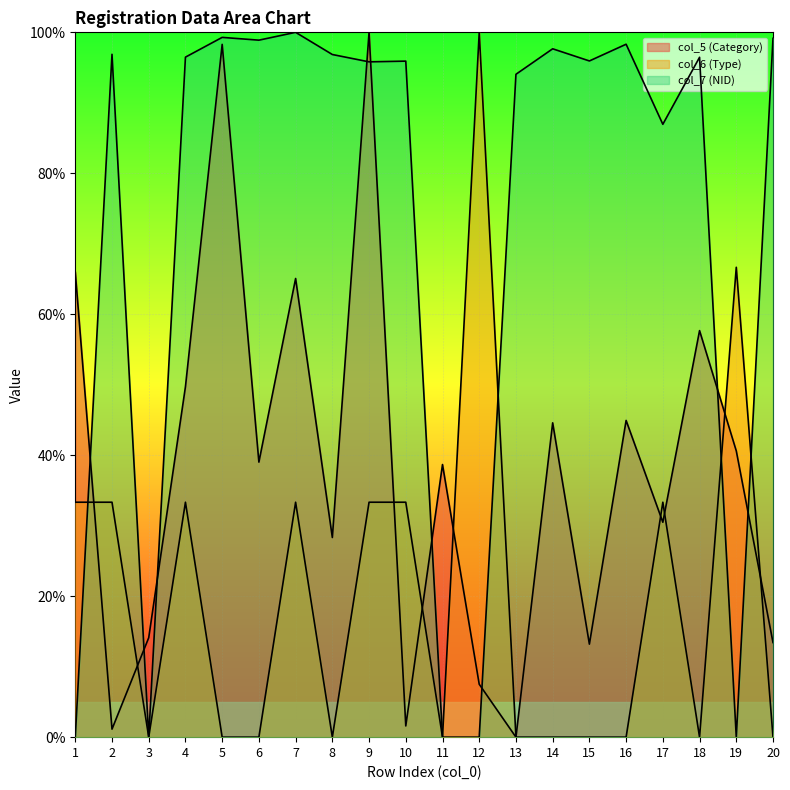

Does the chart display data point markers on the line(s)?

No